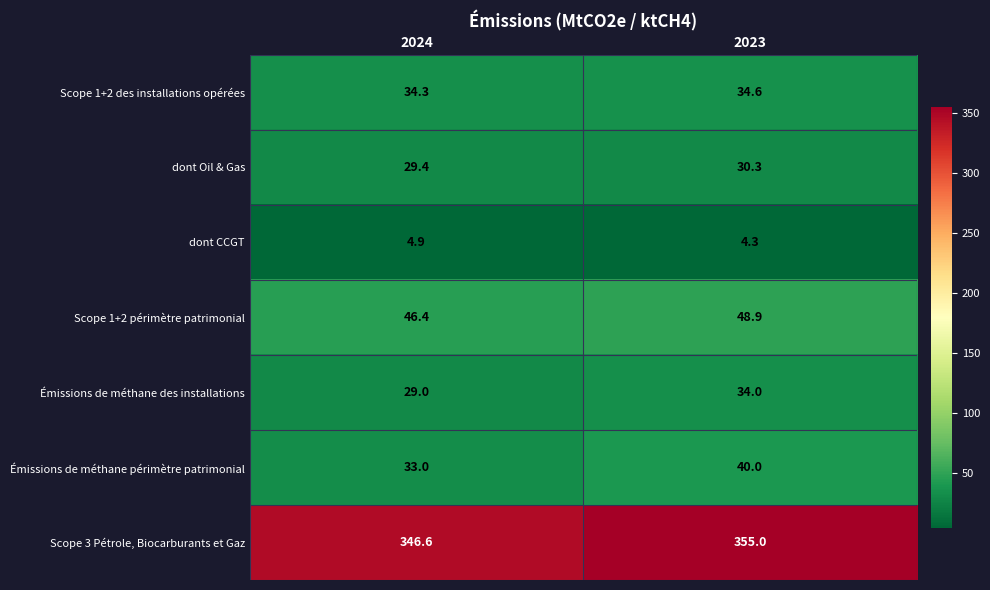

True or false: Scope 3 Pétrole, Biocarburants et Gaz has a value of 355.0 at 2023.

True